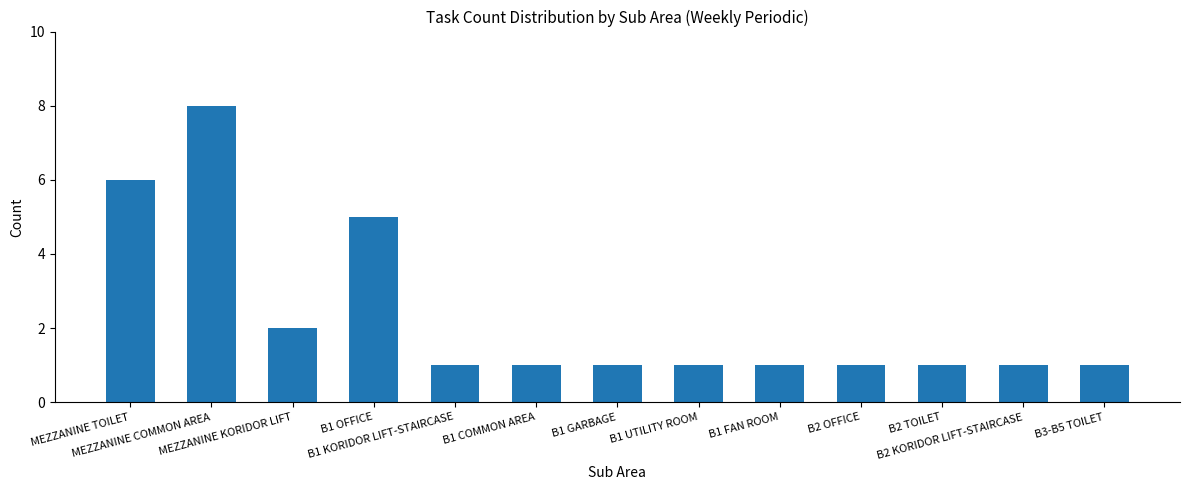

What is the difference between the second highest and second lowest values?

5